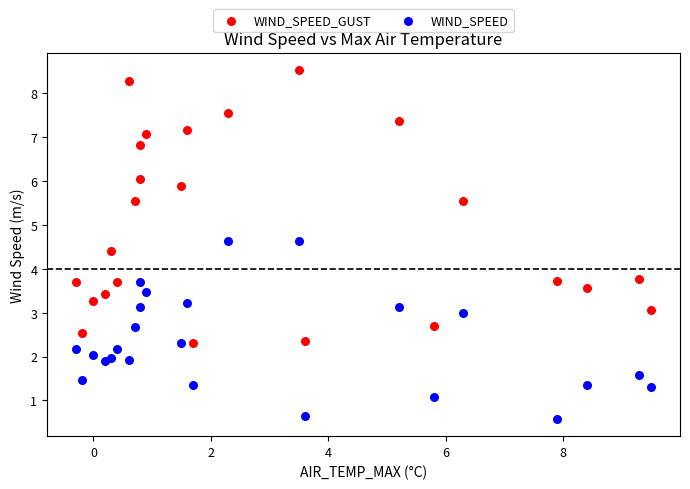

Which series contains the highest Y value?

WIND_SPEED_GUST